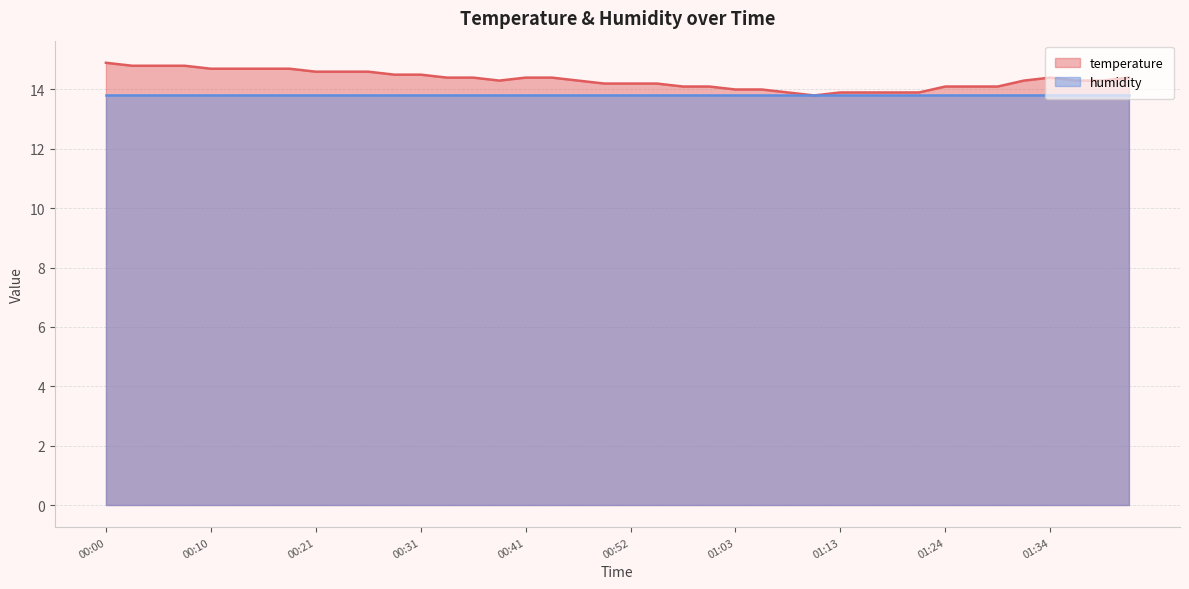

What is the label of the 4th point from the right?

01:34